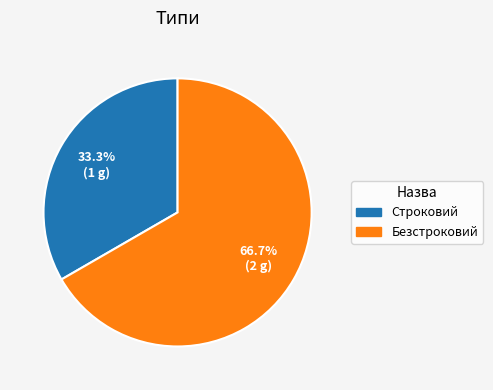

What portion of the pie excludes Строковий?

66.7%